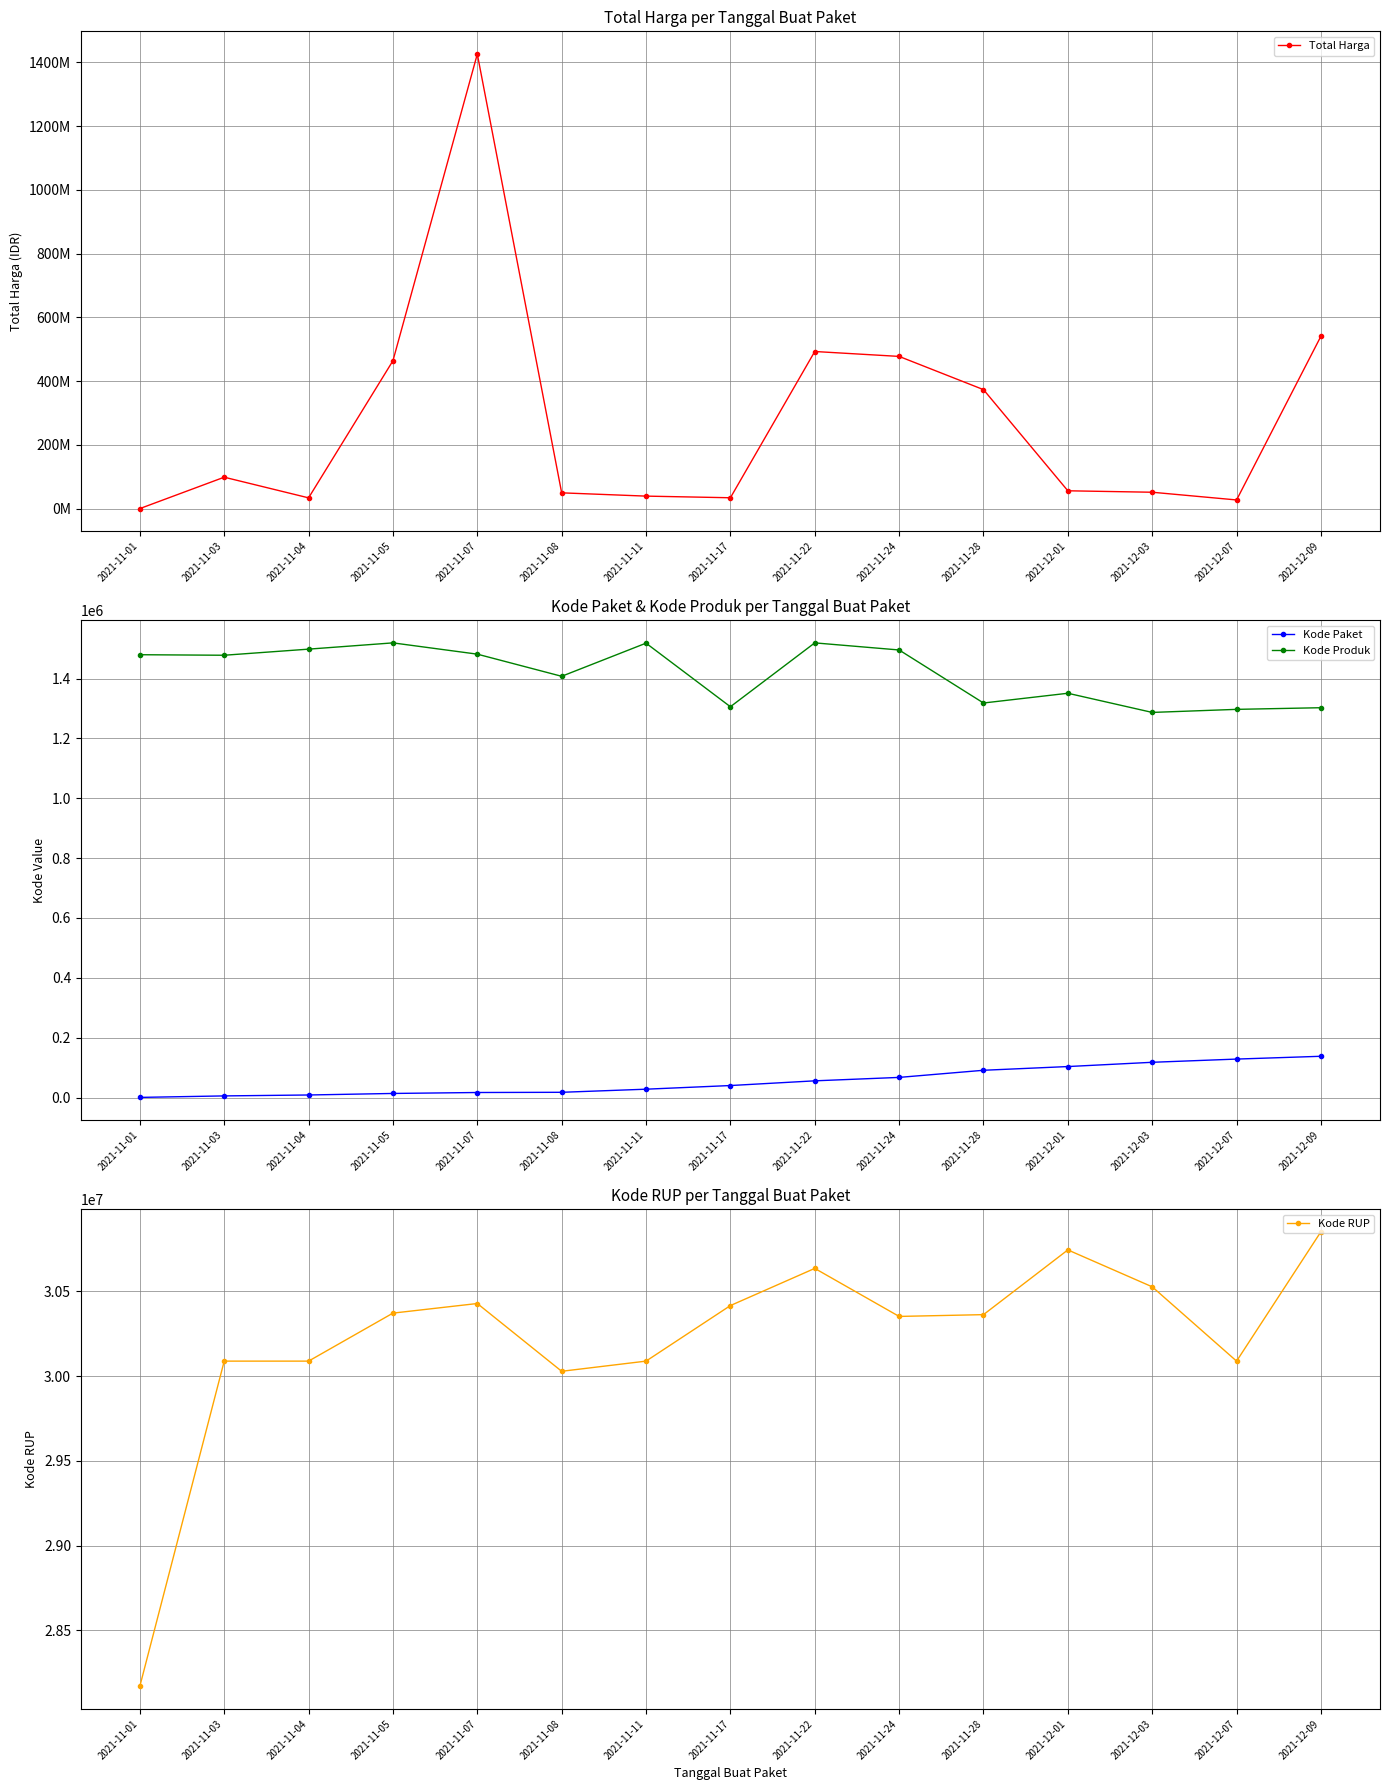

Does the chart have visible grid lines?

Yes